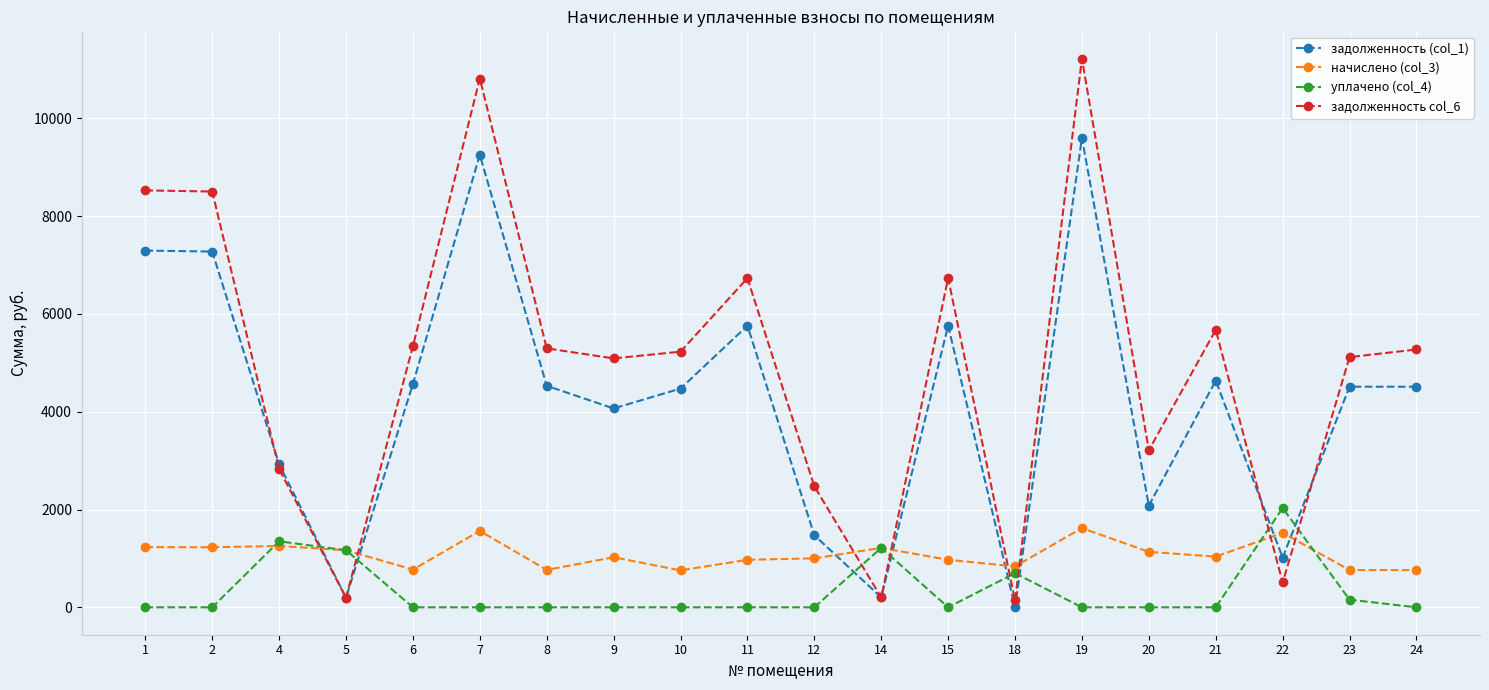

How many values in the задолженность col_6 series exceed 5273?

10